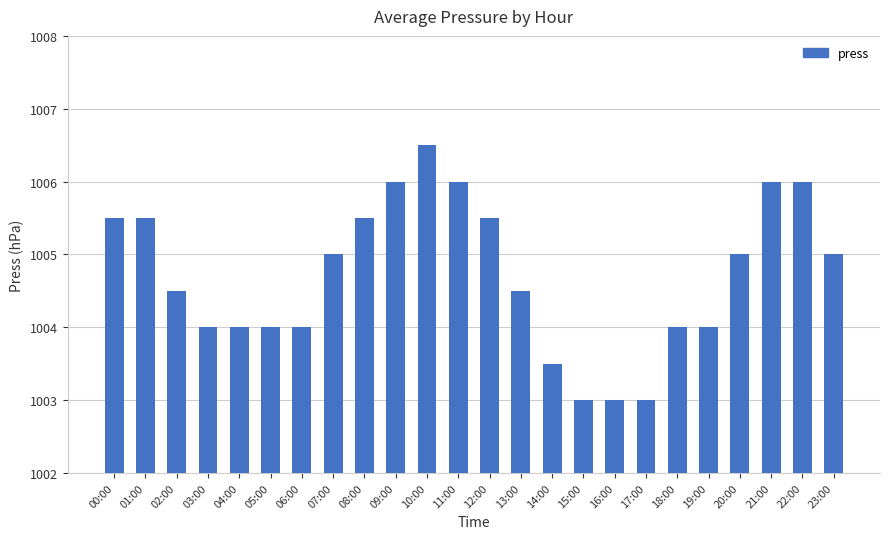

Are the bars horizontal?

No